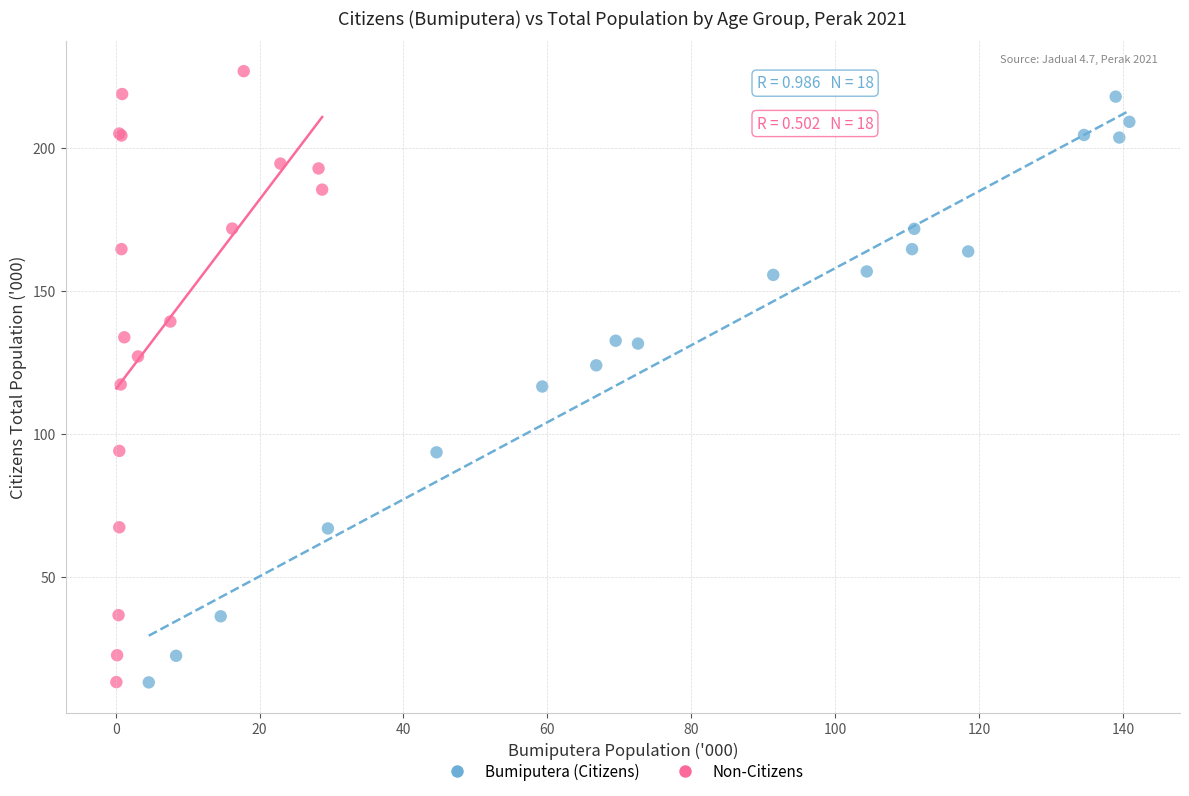

Which series reaches the maximum Y coordinate?

Non-Citizens